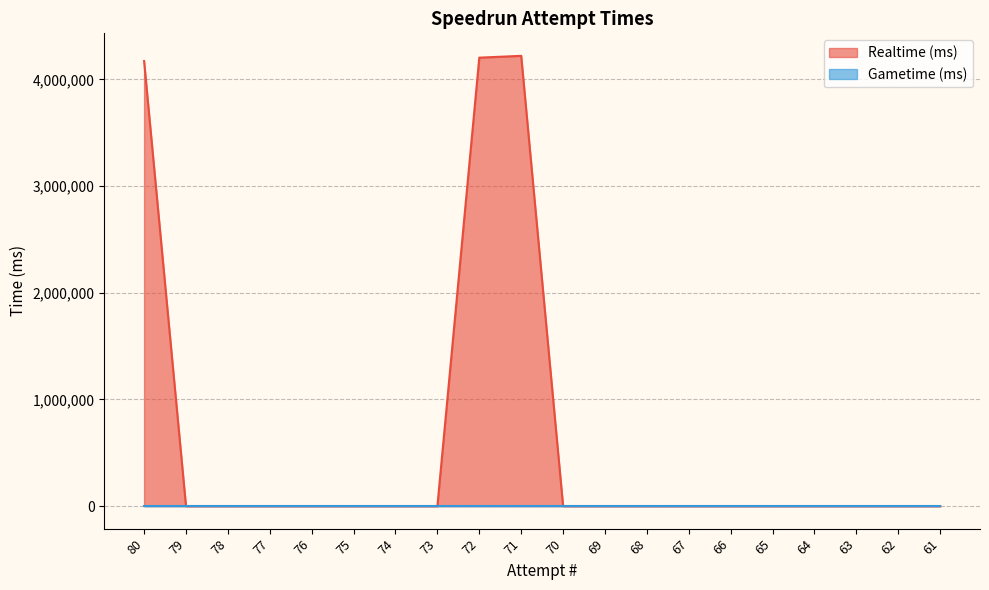

Reading left to right, transcribe all the data shown in this chart.

4172823	0	0	0	0	0	0	0	4204599	4221627	0	0	0	0	0	0	0	0	0	0